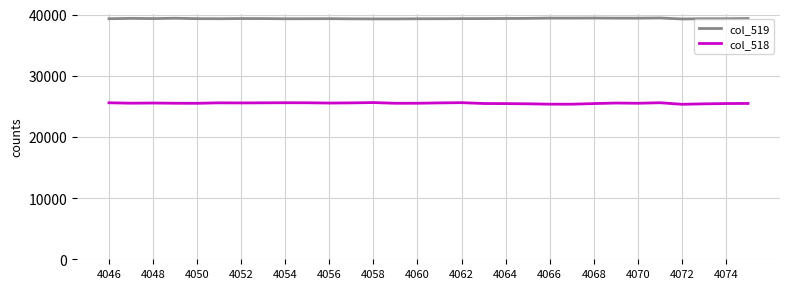

Which series has the largest total across all categories?

col_519